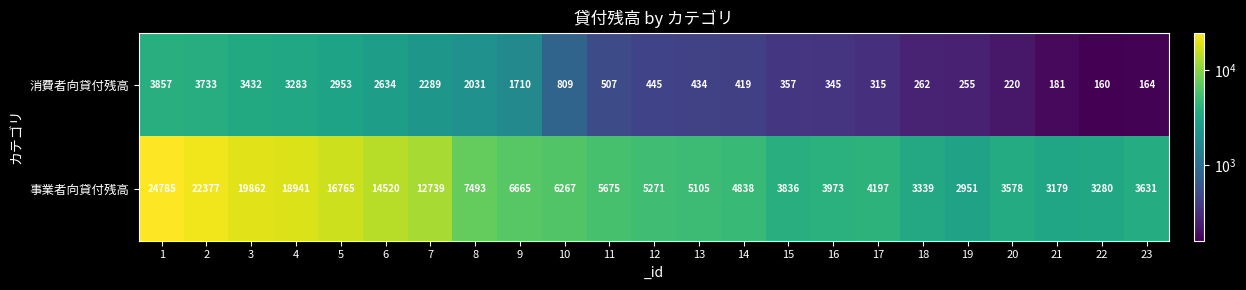

At how many categories does at least one series exceed 13343?

6